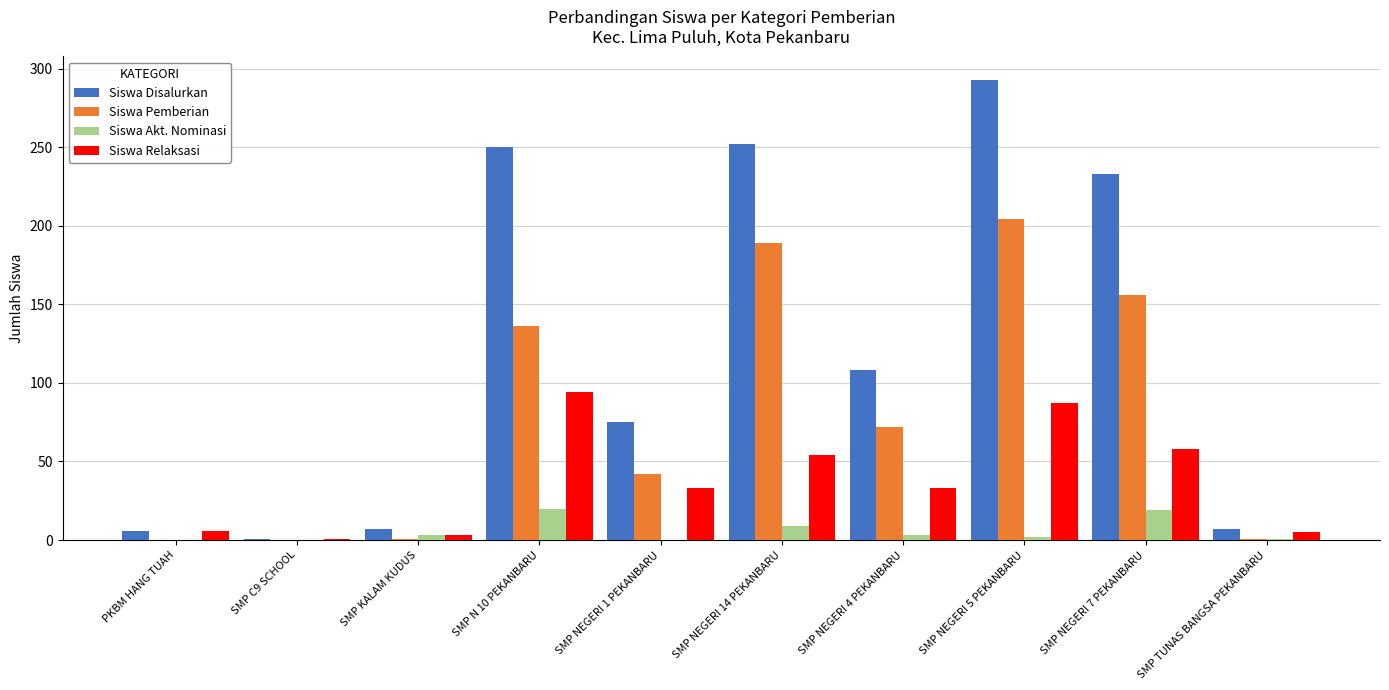

What is the total value across all series at SMP TUNAS BANGSA PEKANBARU?

14